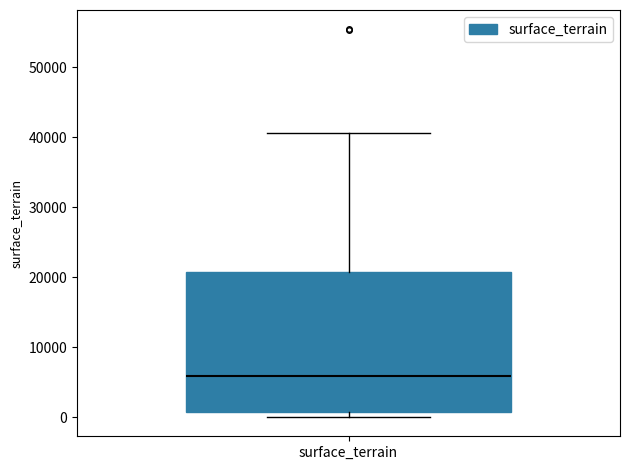

Where does the upper whisker of the box for surface_terrain end on the y-axis? The values are not printed on the chart, so give them approximately, as read against the axis.

41000